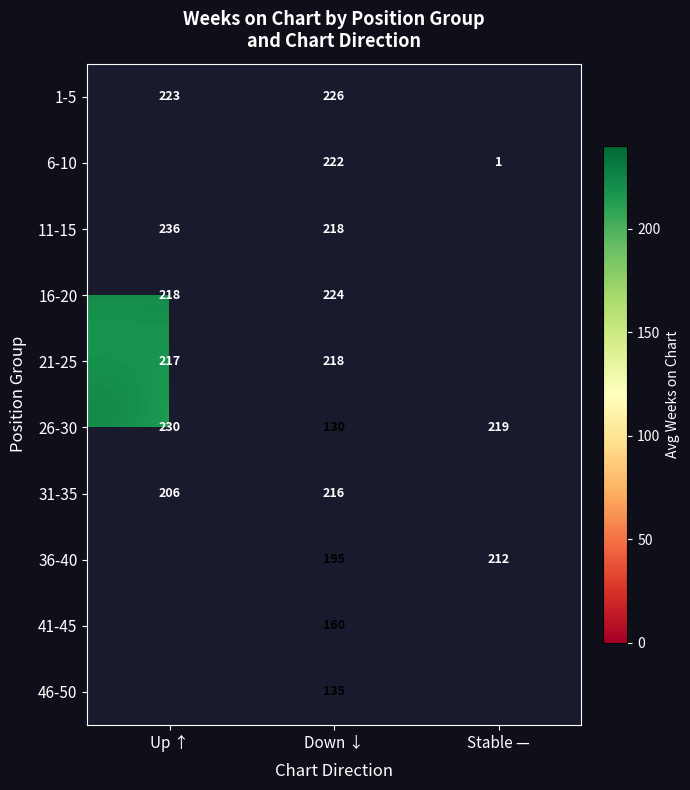

Is it true that 41-45 equals 160 at Down ↓?

True